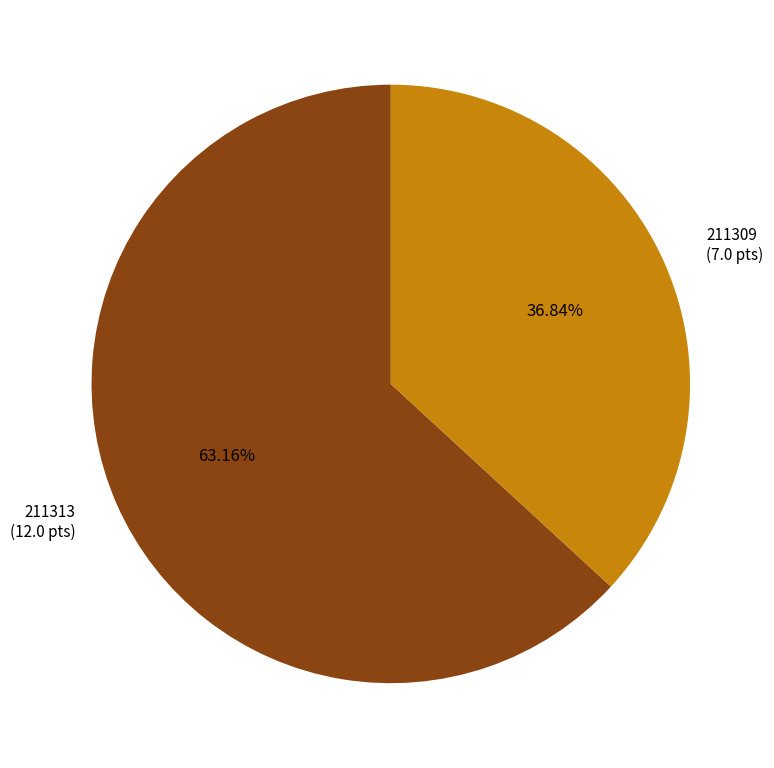

How much of the chart is everything except 211309?

63.2%